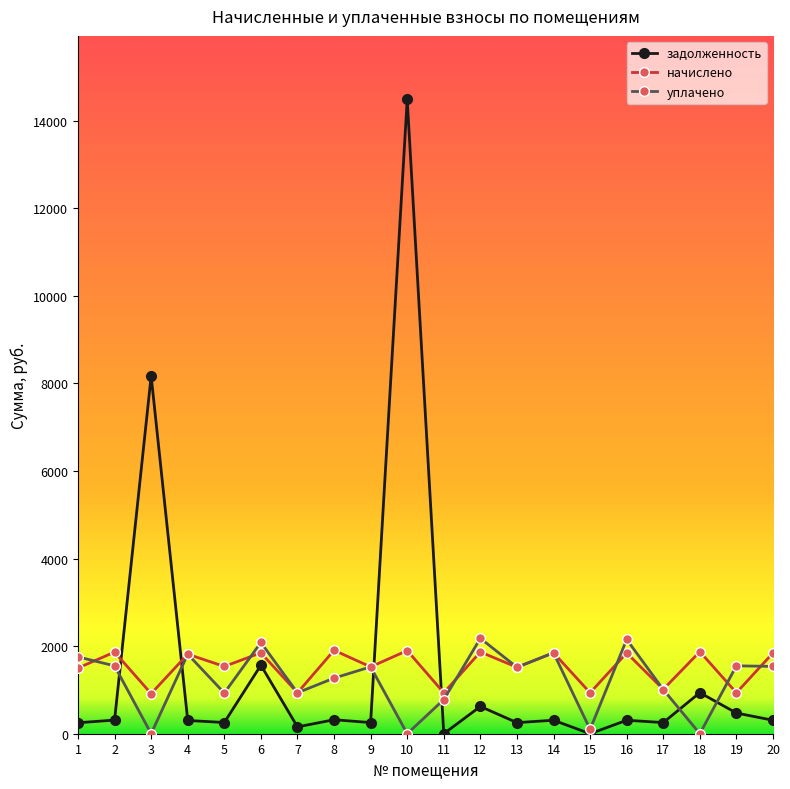

True or false: начислено has more than 0 points higher than both neighbors.

True